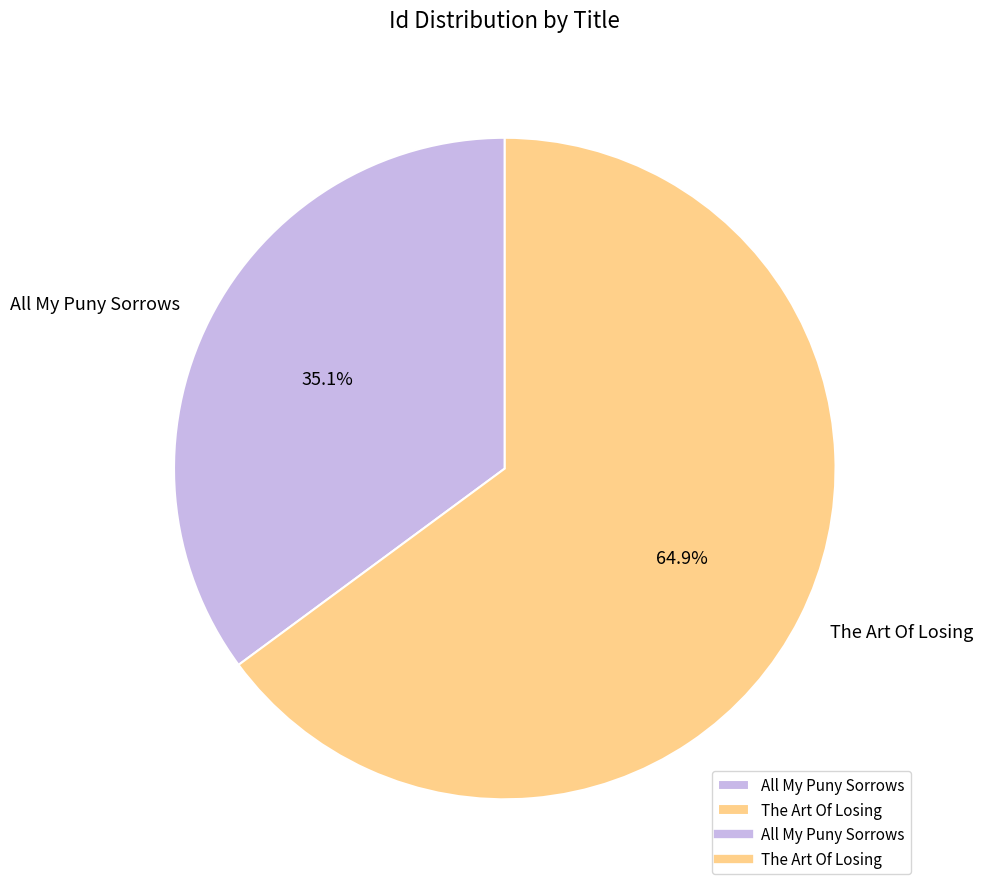

To the nearest percent, what percentage of the pie is All My Puny Sorrows?

35%